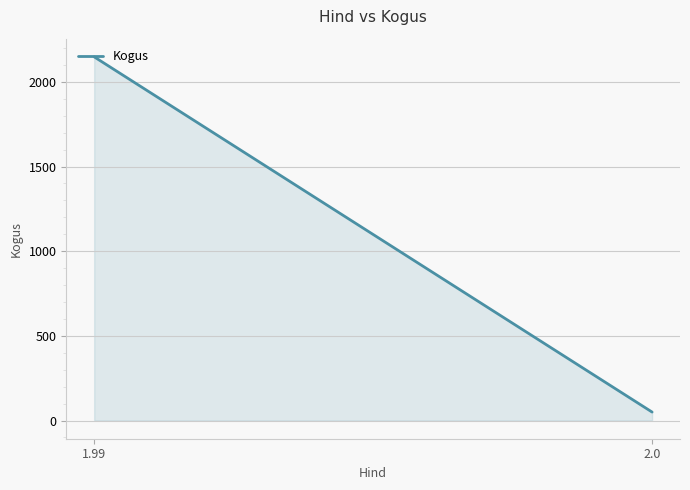

The value at 2.0 is 50. True or false?

True